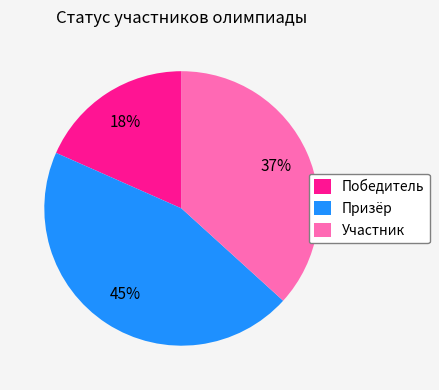

Between Призёр and Победитель, which is larger?

Призёр